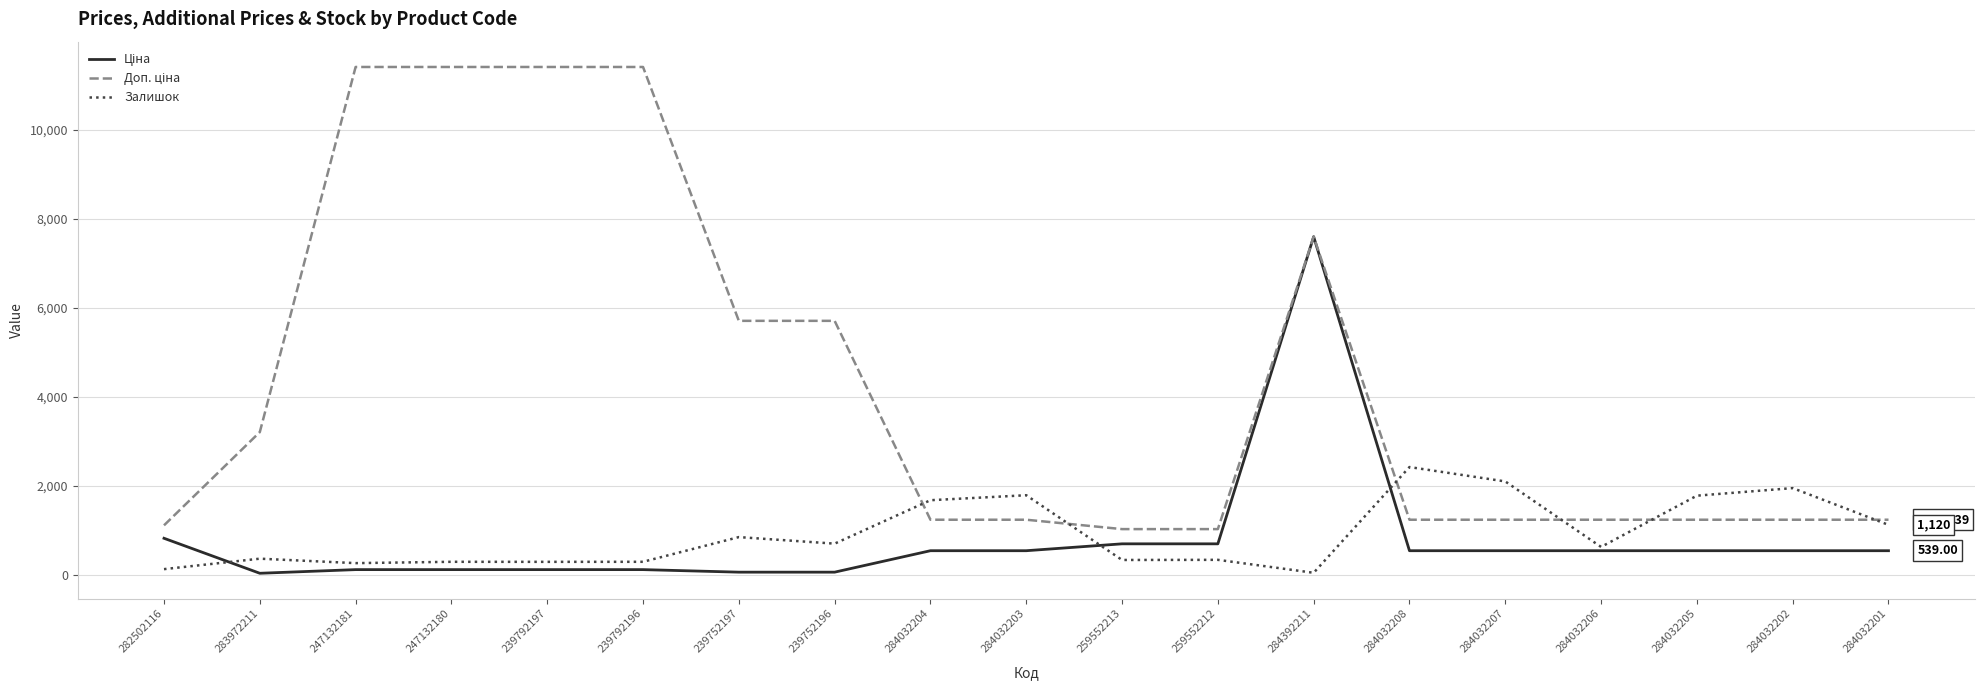

At which category is the sum across all series the highest?

284392211